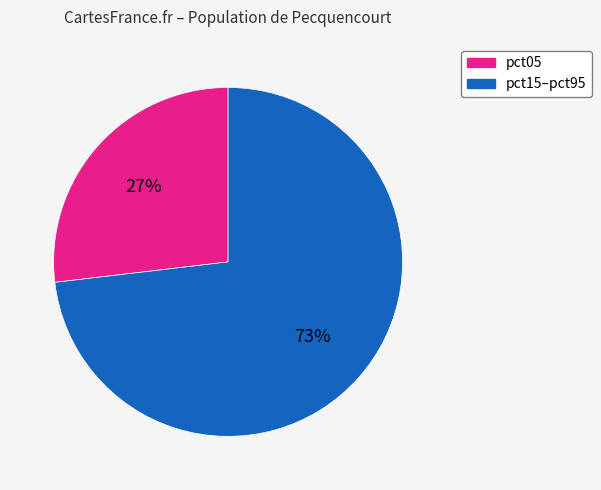

Is there any slice that represents more than half of the pie?

Yes